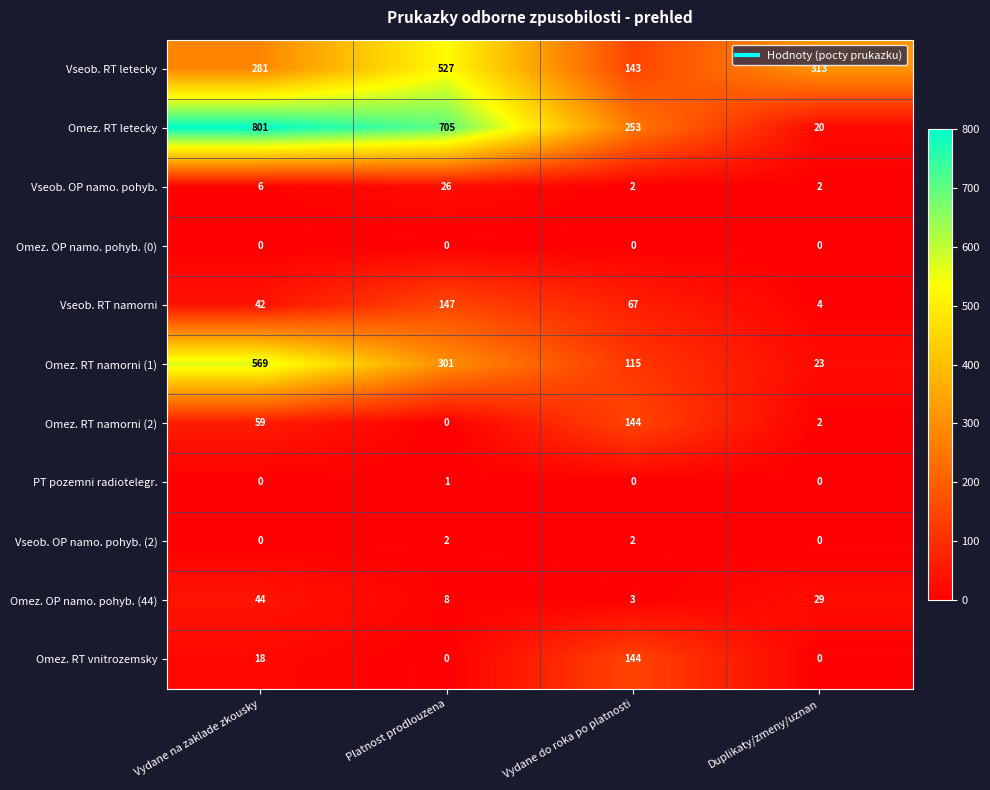

Which series has the largest total across all categories?

Omez. RT letecky